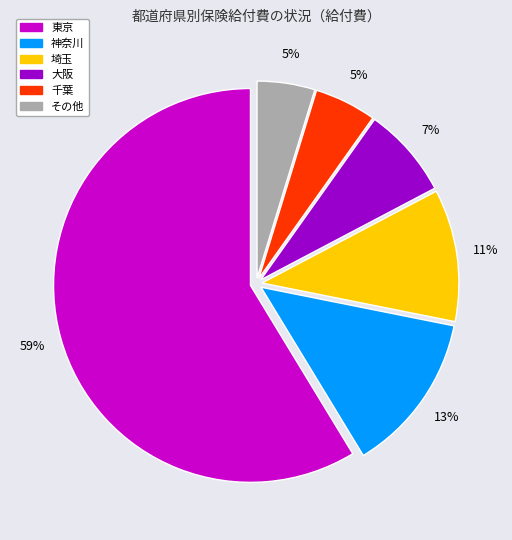

To the nearest percent, what is the average slice percentage?

17%